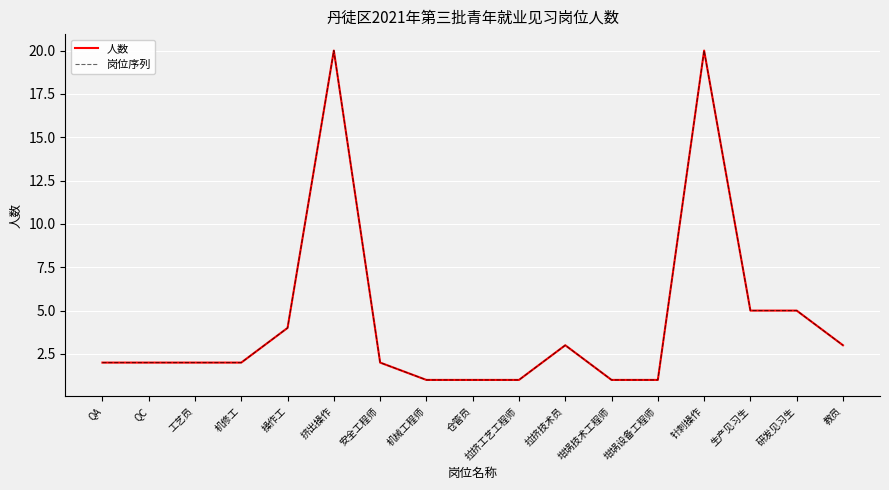

Does the chart display data point markers on the line(s)?

No